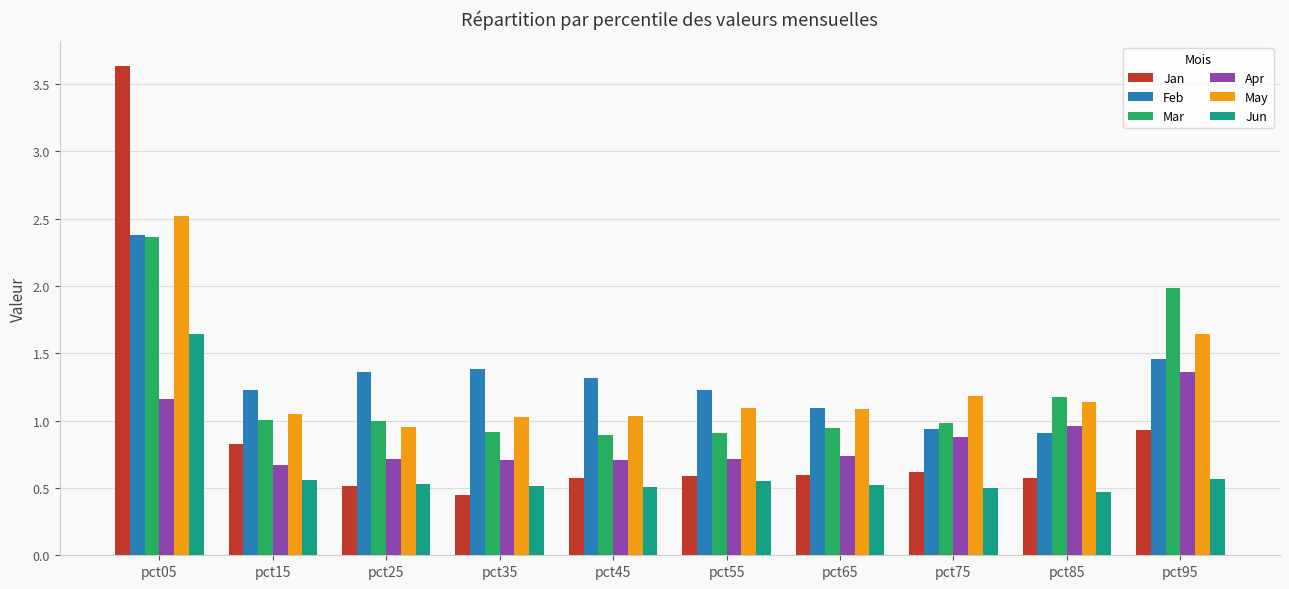

What is the difference between the maximum and minimum values in the Apr series?

0.7